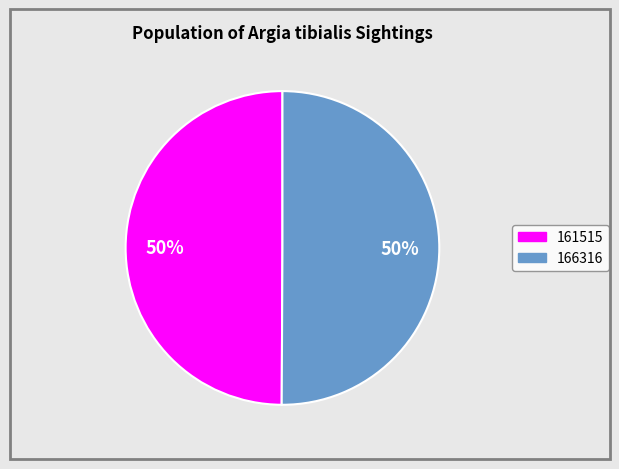

True or false: 161515 accounts for 50% of the total.

True